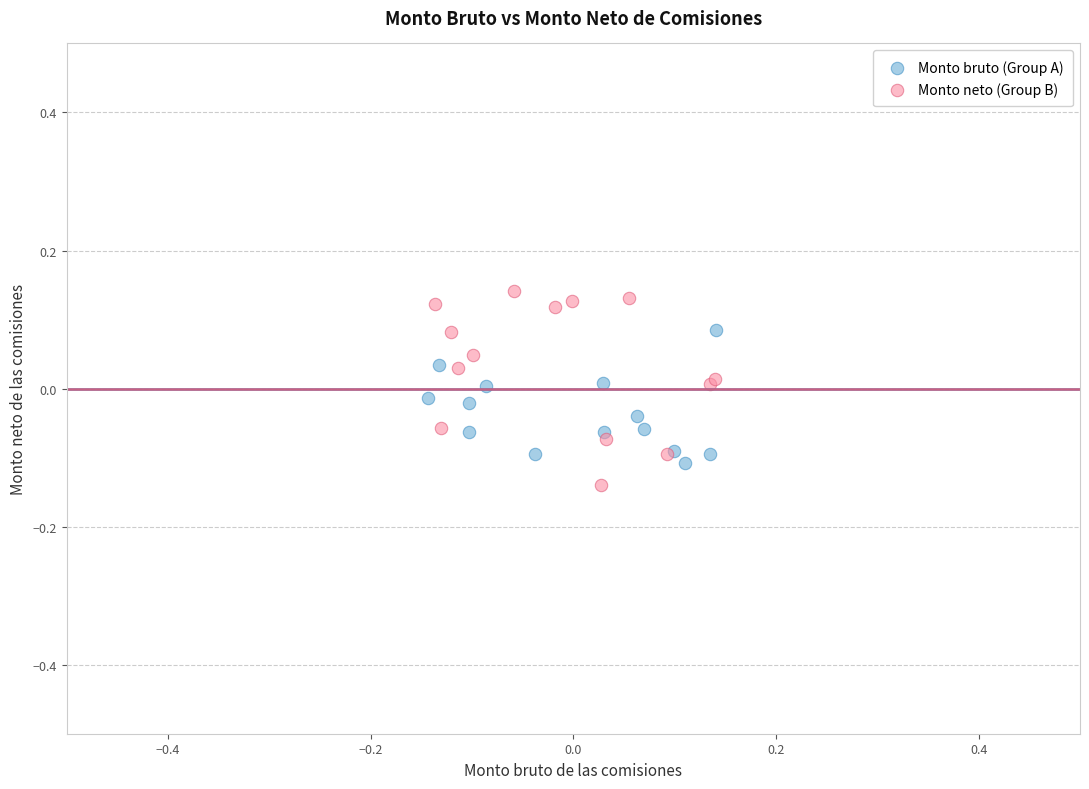

What are all the series names shown in the legend?

Monto bruto (Group A), Monto neto (Group B)